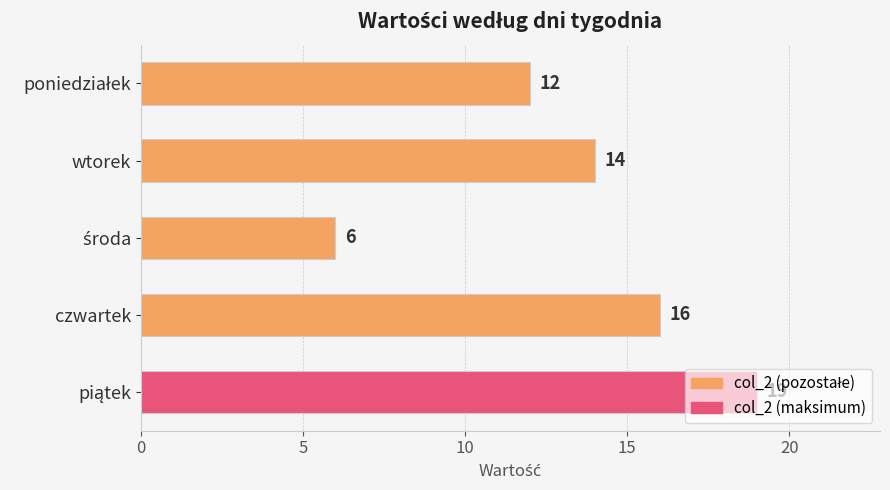

What is the value of the 2nd bar from the top?

14